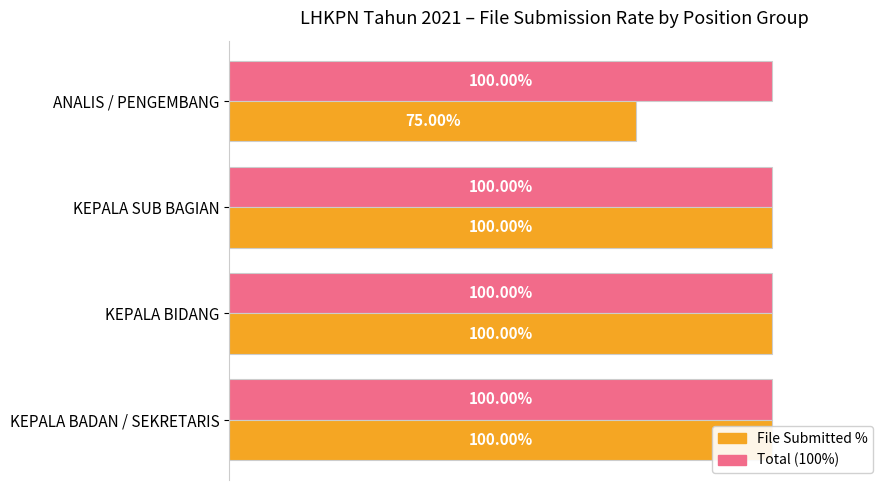

List the series in order of their peak value, highest first.

File Submitted %, Total (100%)